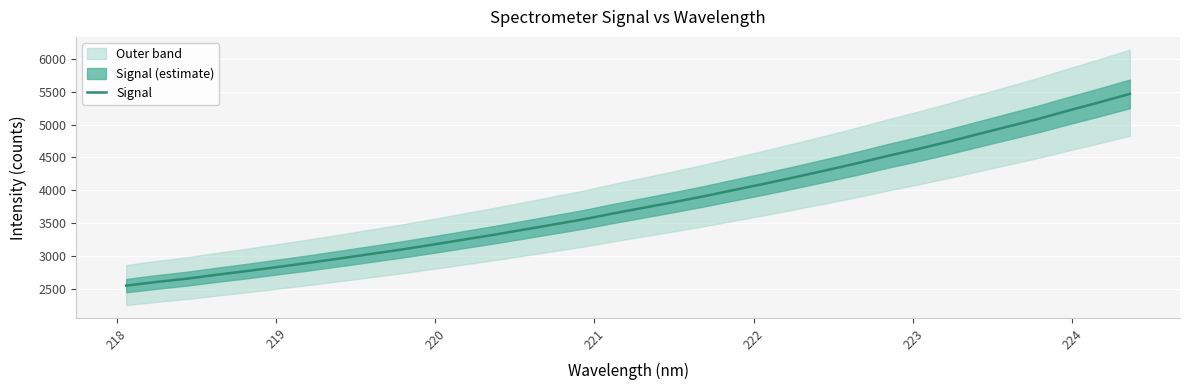

What is the maximum value for Signal?

5469.0